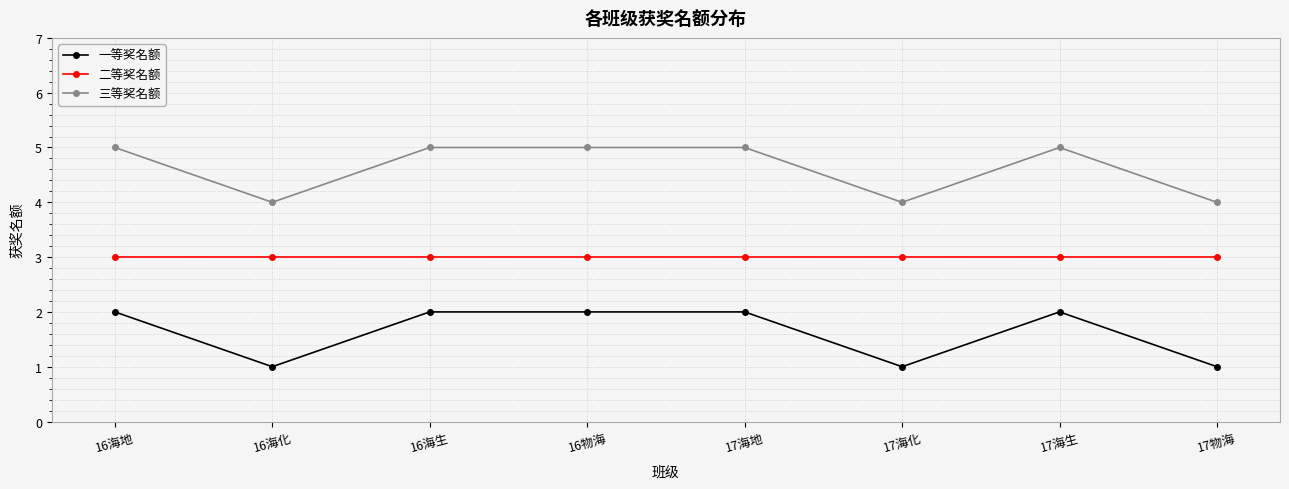

Which series has the largest total across all categories?

三等奖名额